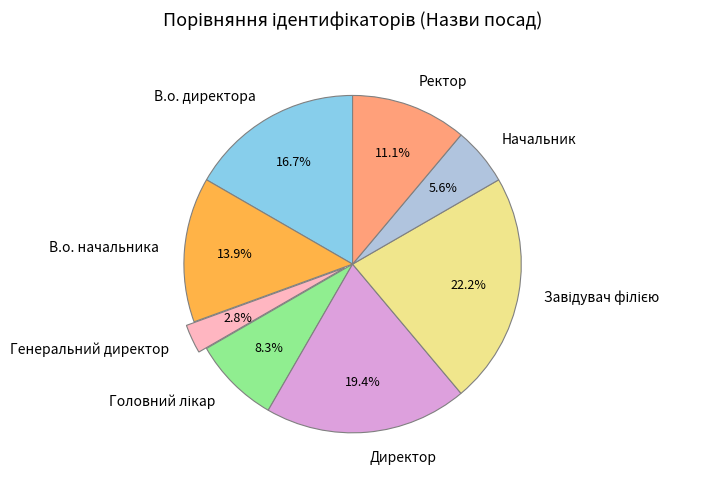

How much of the chart is everything except Директор?

80.6%